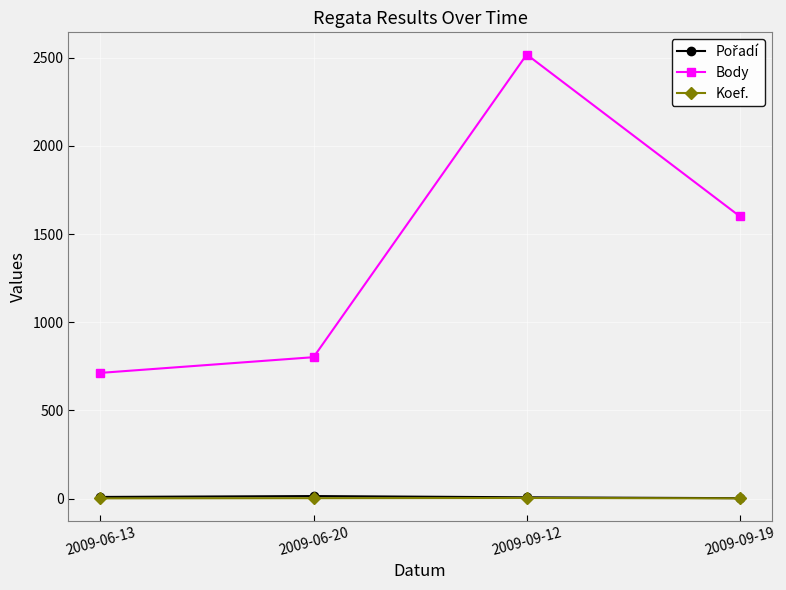

At which category is the sum across all series the highest?

2009-09-12